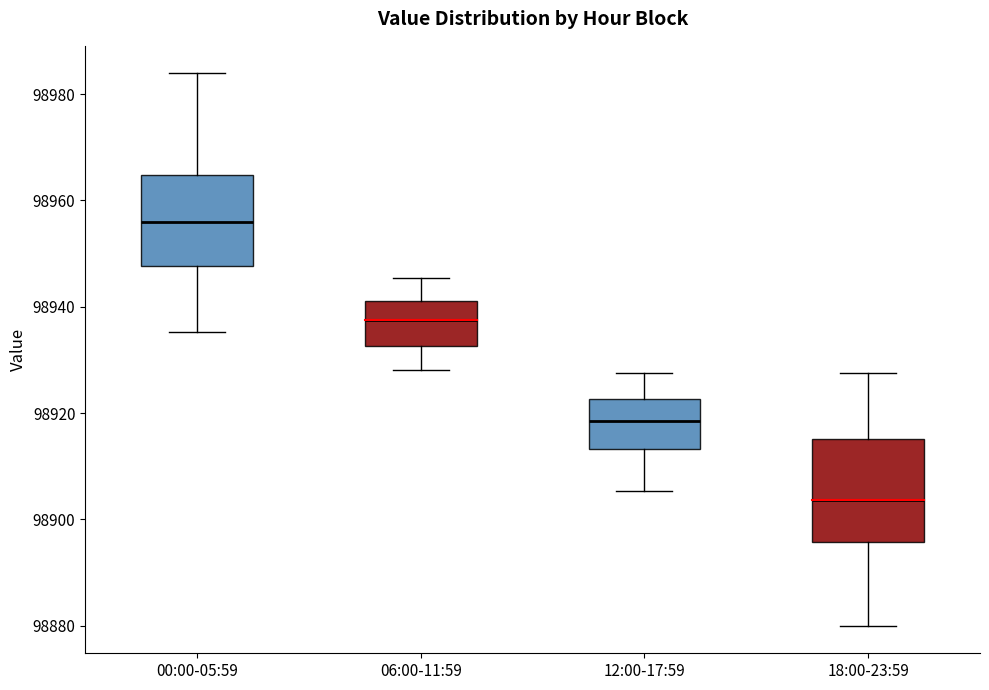

Reading left to right, read every box against the y-axis: the position of its median line, the range the box covers, and the ends of its whiskers. The values are not printed on the chart, so give them approximately, as read against the axis.

00:00-05:59: median 98956, box 98948 to 98964, whiskers 98936 to 98984
06:00-11:59: median 98938, box 98932 to 98942, whiskers 98928 to 98946
12:00-17:59: median 98918, box 98914 to 98922, whiskers 98906 to 98928
18:00-23:59: median 98904, box 98896 to 98916, whiskers 98880 to 98928